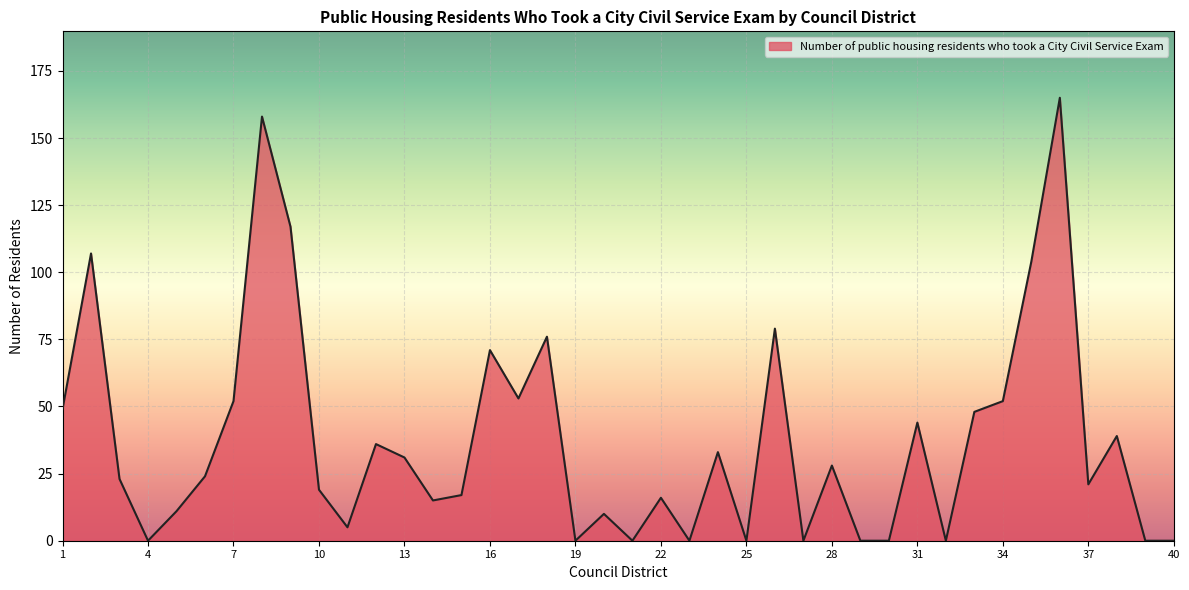

What is the sum of all values?

1503